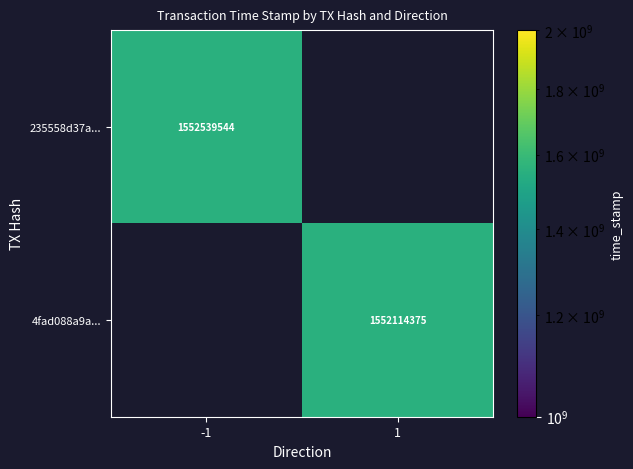

The 4fad088a9a... series shows 1552114375 at 1. True or false?

True